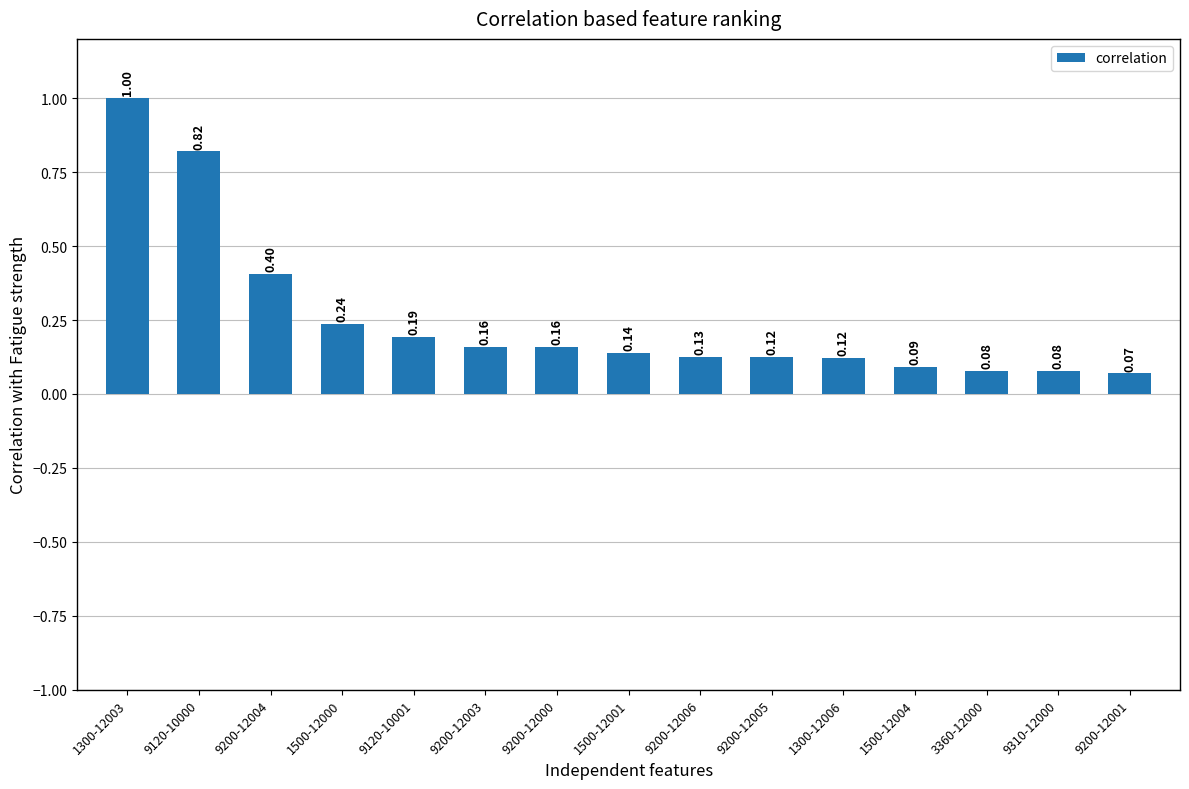

Are the bars grouped side by side (vs. stacked)?

No